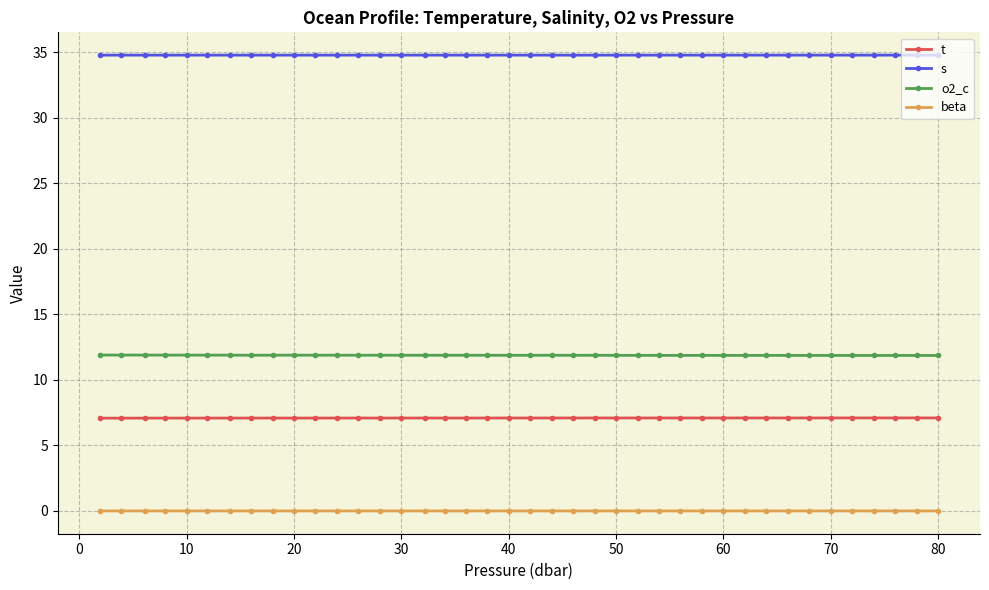

List the series in order of their peak value, lowest first.

beta, t, o2_c, s